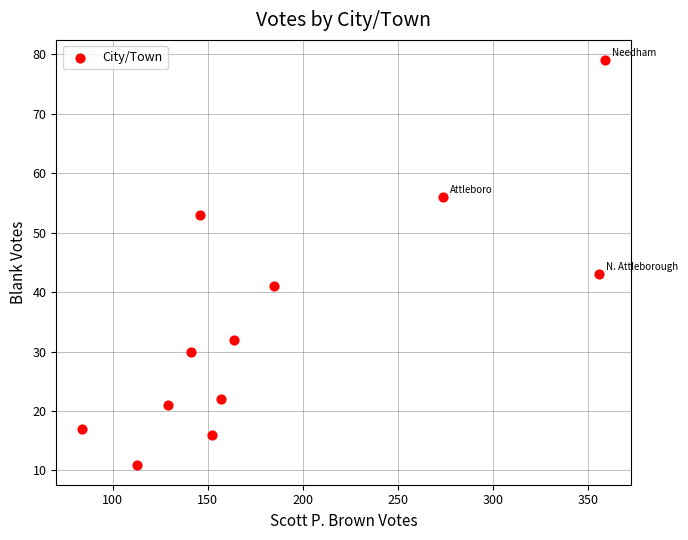

What is the range of X values (max minus min)?

275